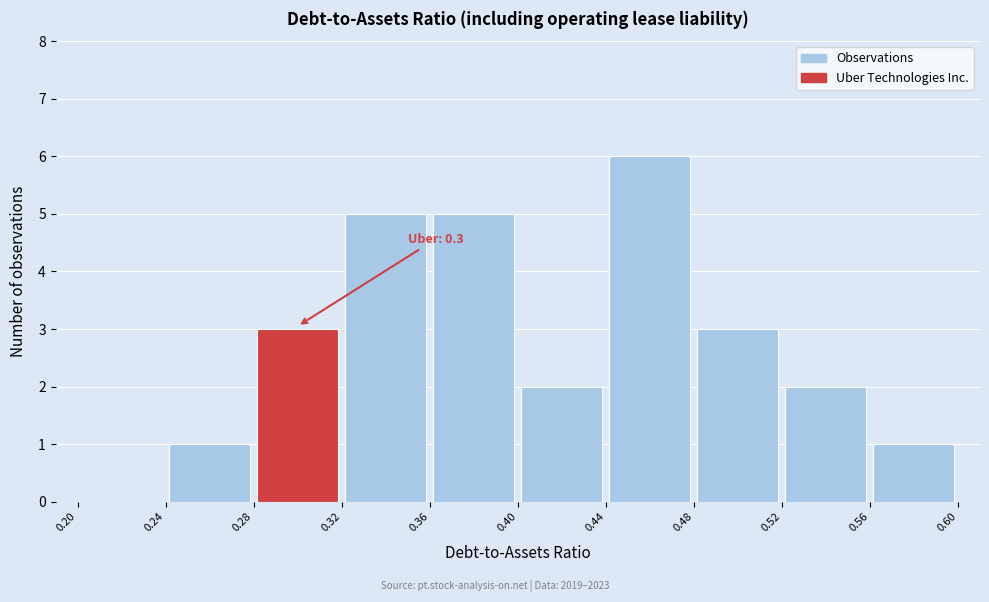

Over which range of the x-axis is the bar tallest?

0.44 to 0.48